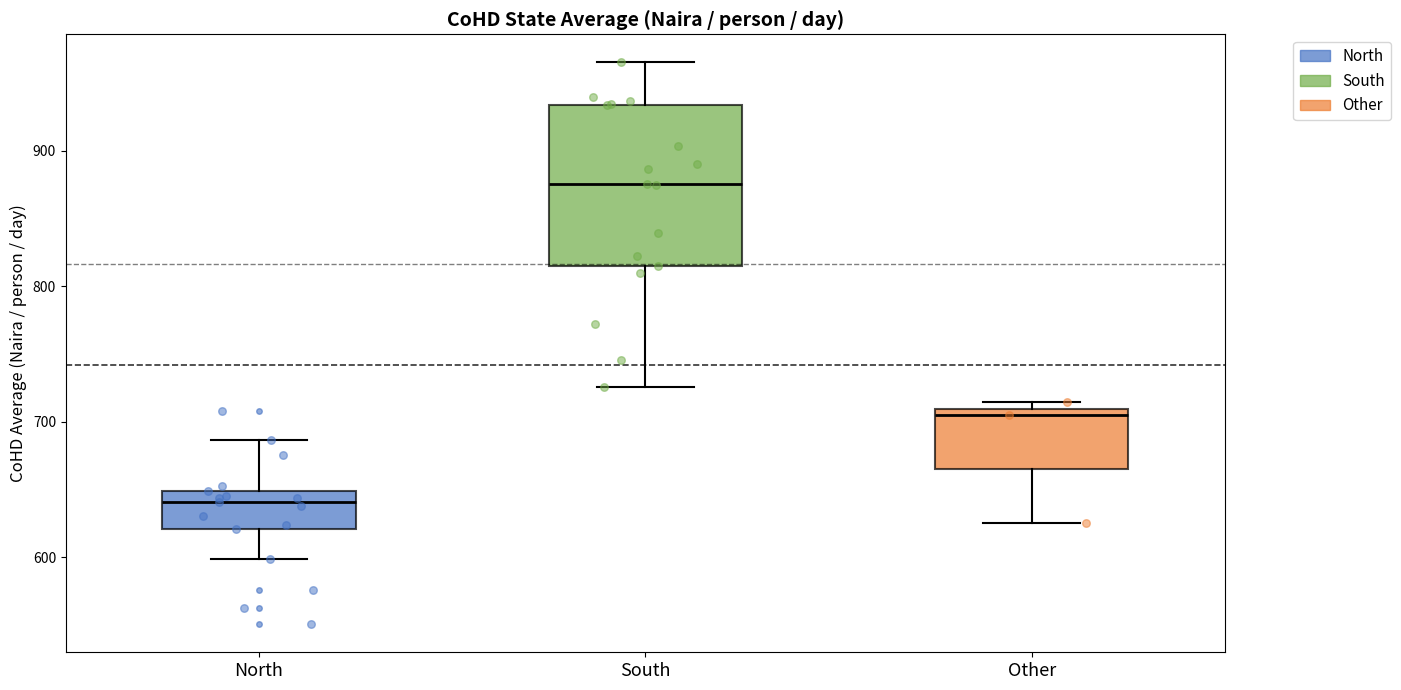

Which box is the tallest, from its lower edge to its upper edge?

South